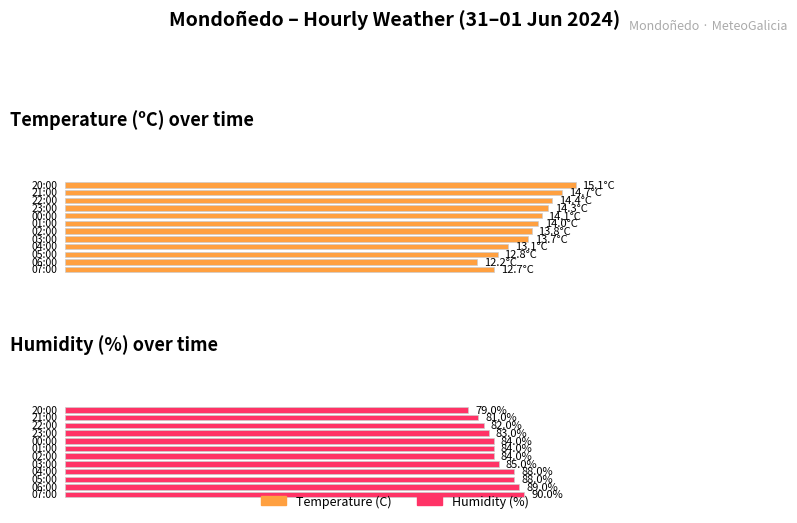

What is the value of the Humidity (%) bar at the 2nd from the left?

89.0